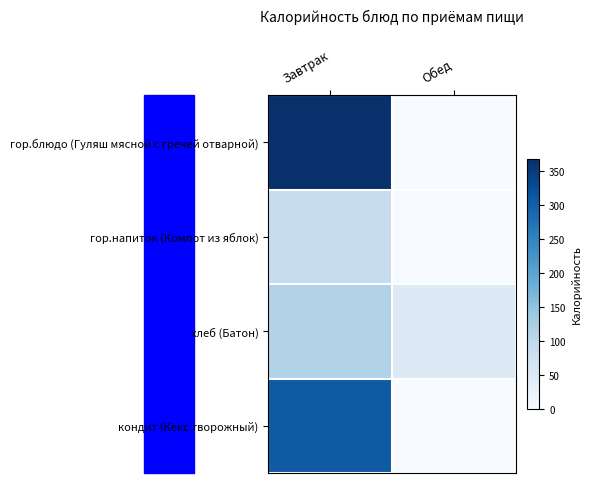

Reading right to left, list all the values displayed in this chart.

гор.блюдо (Гуляш мясной с гречей отварной): Обед=0.0	Завтрак=367.8
гор.напиток (Компот из яблок): Обед=0.0	Завтрак=86.4
хлеб (Батон): Обед=47.7	Завтрак=113.8
кондит (Кекс творожный): Обед=0.0	Завтрак=308.0